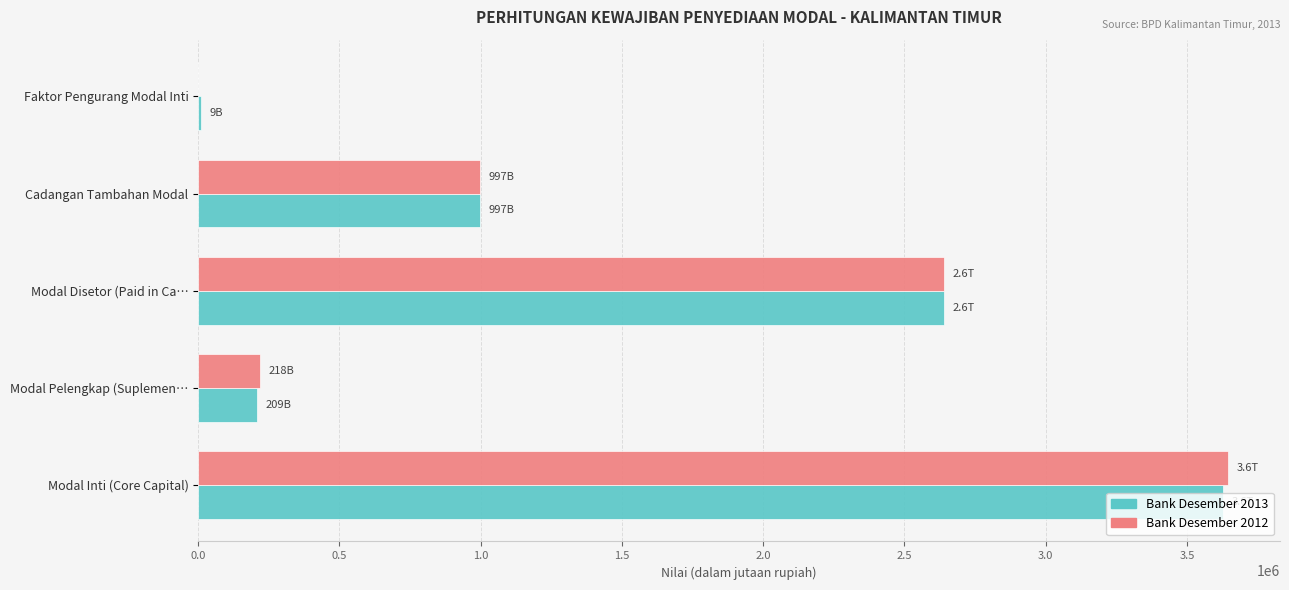

Is the value of Bank Desember 2013 at Modal Inti (Core Capital) greater than the value of Bank Desember 2012 at Cadangan Tambahan Modal?

Yes